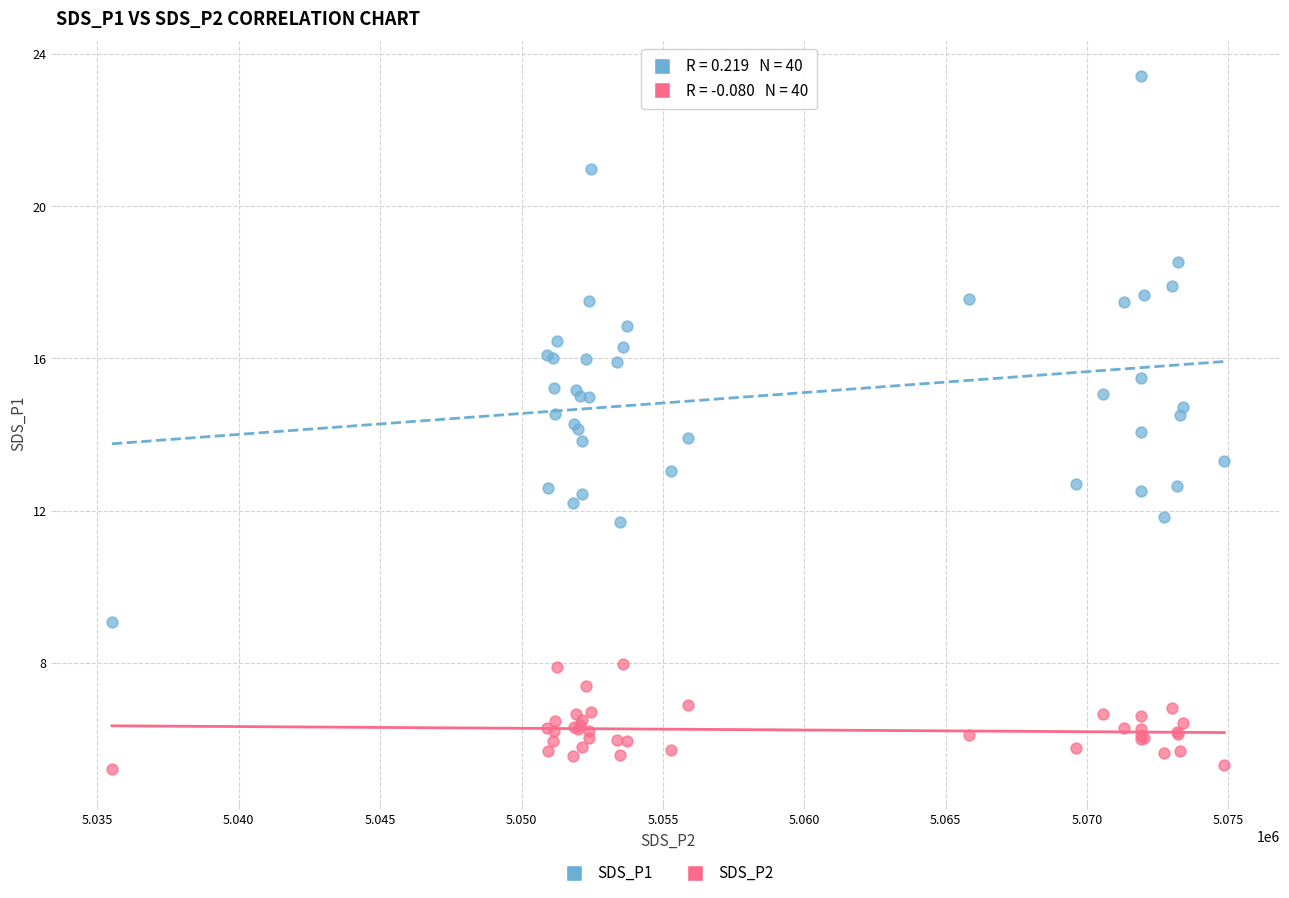

Which series has the widest spread of Y values?

SDS_P1